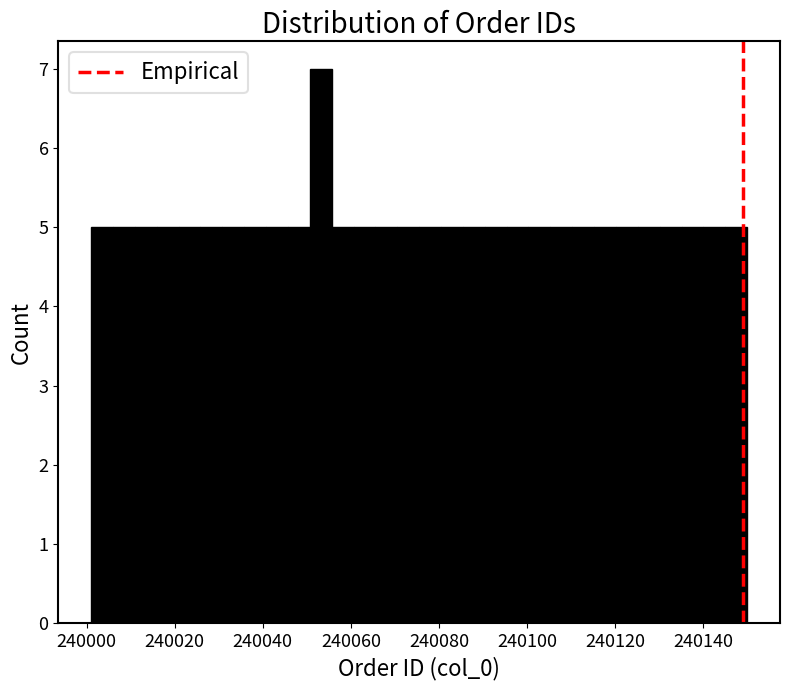

Read against the x-axis, roughly where is the centre of the tallest bar?

240054